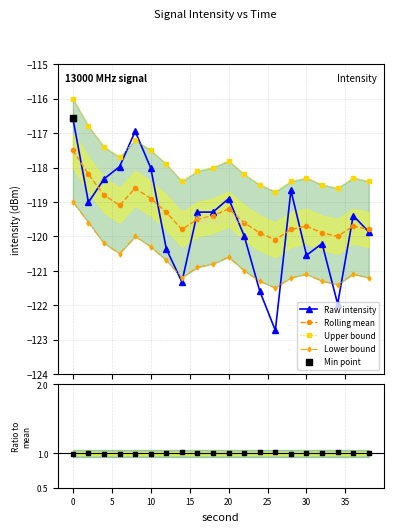

True or false: Raw intensity has more than 1 points higher than both neighbors.

True